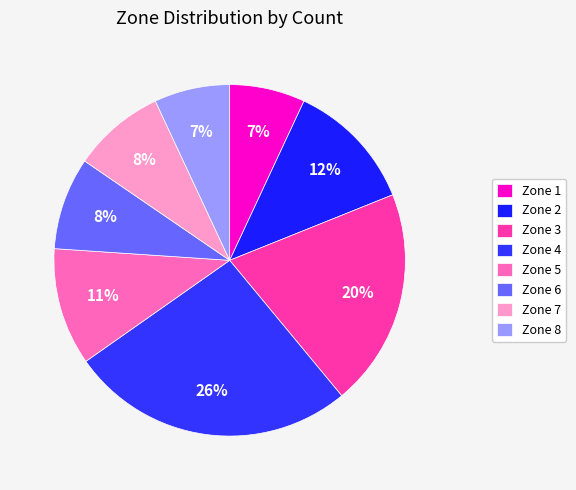

Does Zone 3 represent more than half of the total?

No